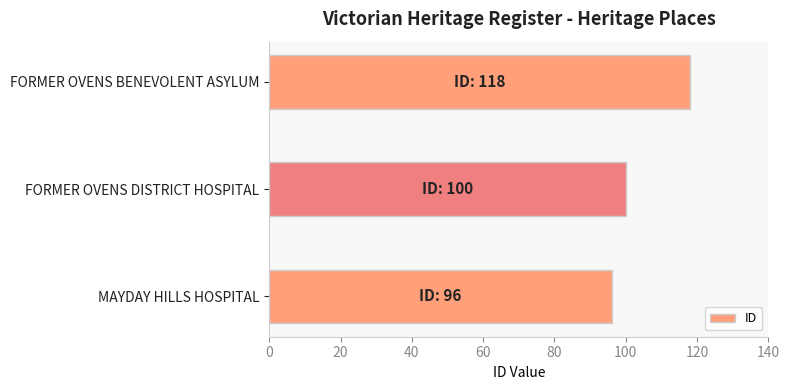

What is the difference between the maximum and second lowest values?

18